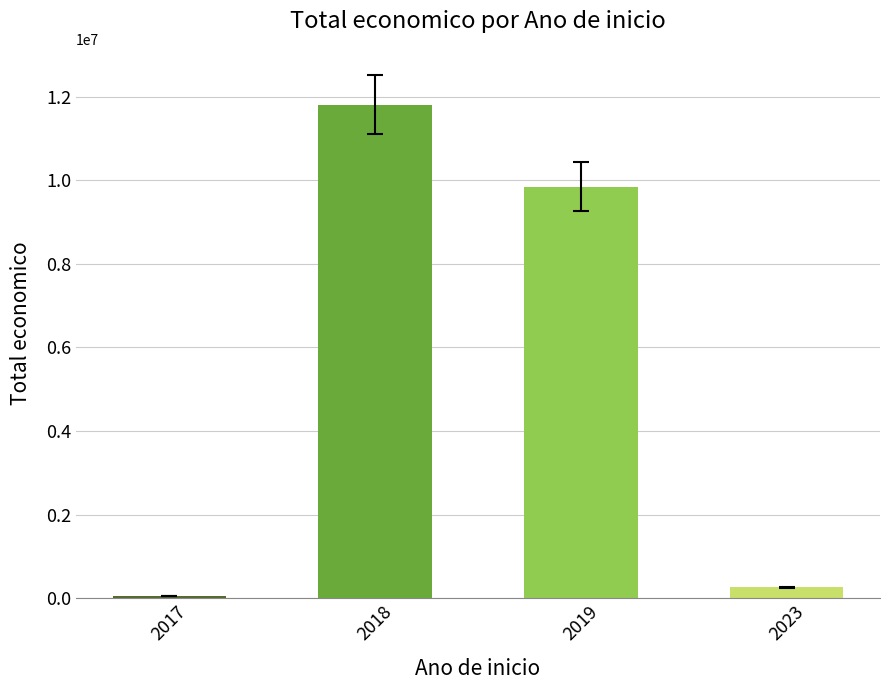

List the labels in order of value, largest first.

2018, 2019, 2023, 2017